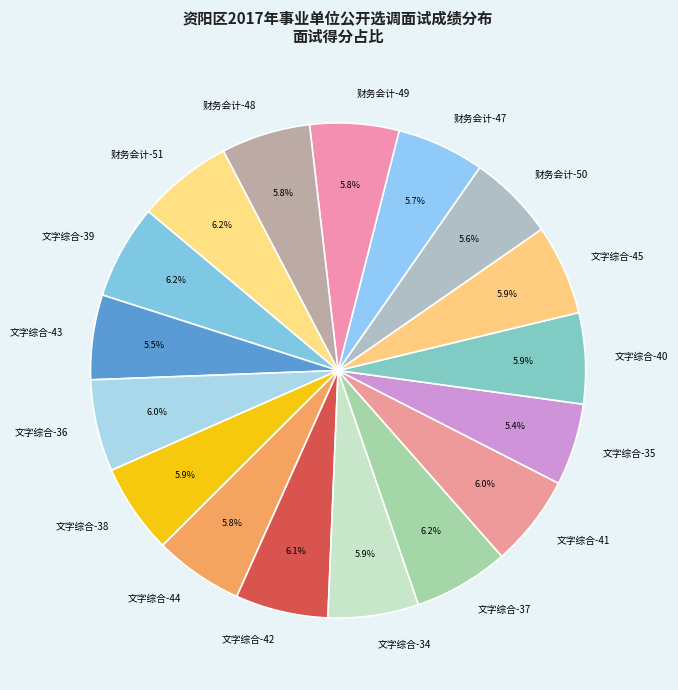

Is the sum of 文字综合-42 and 文字综合-35 greater than half?

No